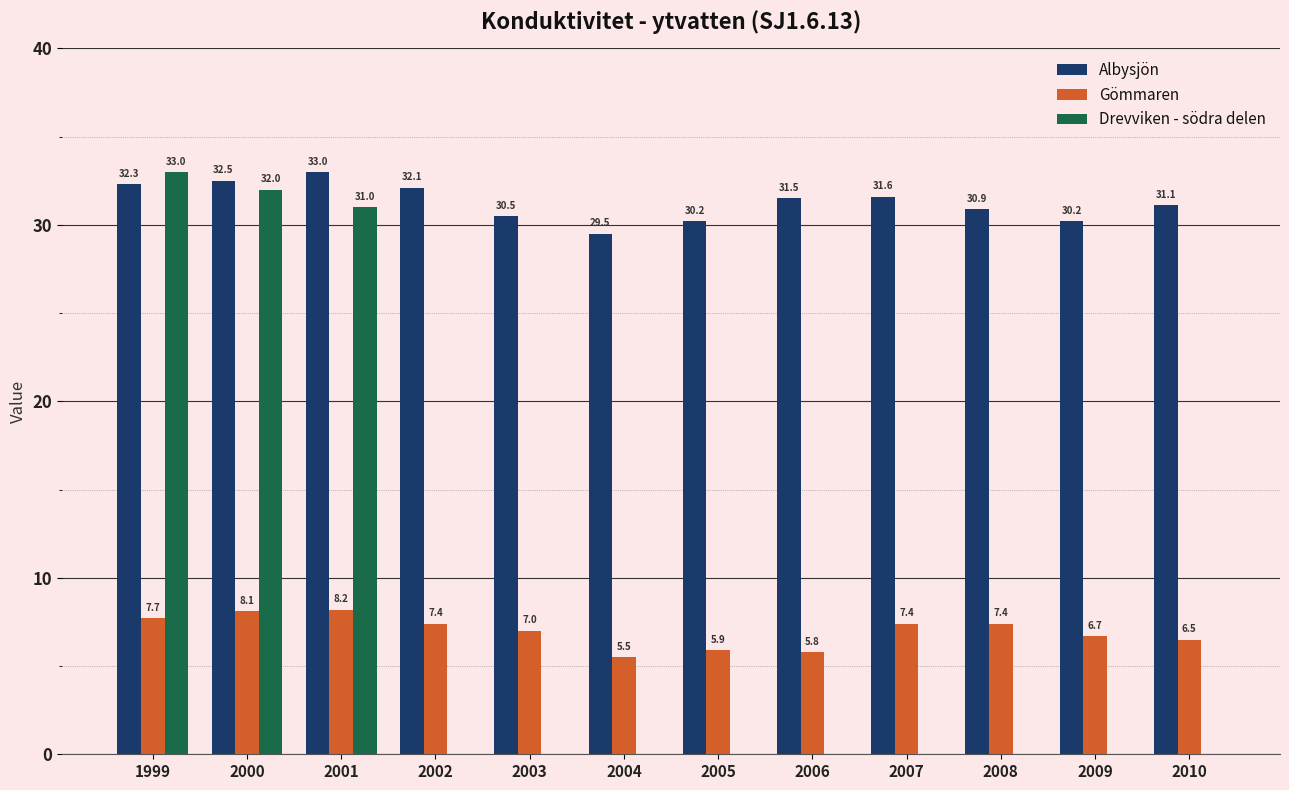

True or false: Gömmaren has a value of 5.5 at 2004.

True